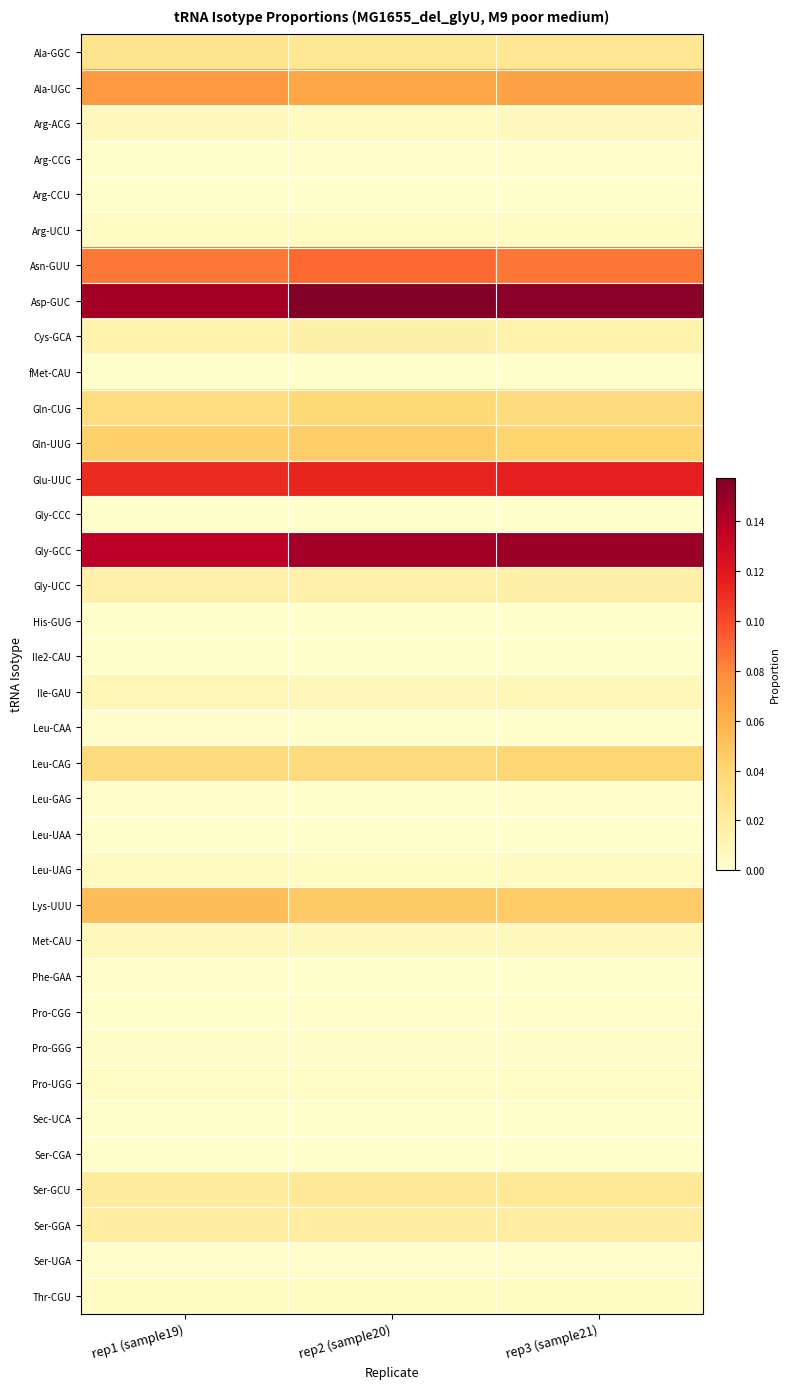

Reading left to right, what are all the values shown in this chart?

Ala-GGC: rep1 (sample19)=0.0	rep2 (sample20)=0.0	rep3 (sample21)=0.0
Ala-UGC: rep1 (sample19)=0.1	rep2 (sample20)=0.1	rep3 (sample21)=0.1
Arg-ACG: rep1 (sample19)=0.0	rep2 (sample20)=0.0	rep3 (sample21)=0.0
Arg-CCG: rep1 (sample19)=0.0	rep2 (sample20)=0.0	rep3 (sample21)=0.0
Arg-CCU: rep1 (sample19)=0.0	rep2 (sample20)=0.0	rep3 (sample21)=0.0
Arg-UCU: rep1 (sample19)=0.0	rep2 (sample20)=0.0	rep3 (sample21)=0.0
Asn-GUU: rep1 (sample19)=0.1	rep2 (sample20)=0.1	rep3 (sample21)=0.1
Asp-GUC: rep1 (sample19)=0.1	rep2 (sample20)=0.2	rep3 (sample21)=0.2
Cys-GCA: rep1 (sample19)=0.0	rep2 (sample20)=0.0	rep3 (sample21)=0.0
fMet-CAU: rep1 (sample19)=0.0	rep2 (sample20)=0.0	rep3 (sample21)=0.0
Gln-CUG: rep1 (sample19)=0.0	rep2 (sample20)=0.0	rep3 (sample21)=0.0
Gln-UUG: rep1 (sample19)=0.0	rep2 (sample20)=0.0	rep3 (sample21)=0.0
Glu-UUC: rep1 (sample19)=0.1	rep2 (sample20)=0.1	rep3 (sample21)=0.1
Gly-CCC: rep1 (sample19)=0.0	rep2 (sample20)=0.0	rep3 (sample21)=0.0
Gly-GCC: rep1 (sample19)=0.1	rep2 (sample20)=0.1	rep3 (sample21)=0.1
Gly-UCC: rep1 (sample19)=0.0	rep2 (sample20)=0.0	rep3 (sample21)=0.0
His-GUG: rep1 (sample19)=0.0	rep2 (sample20)=0.0	rep3 (sample21)=0.0
Ile2-CAU: rep1 (sample19)=0.0	rep2 (sample20)=0.0	rep3 (sample21)=0.0
Ile-GAU: rep1 (sample19)=0.0	rep2 (sample20)=0.0	rep3 (sample21)=0.0
Leu-CAA: rep1 (sample19)=0.0	rep2 (sample20)=0.0	rep3 (sample21)=0.0
Leu-CAG: rep1 (sample19)=0.0	rep2 (sample20)=0.0	rep3 (sample21)=0.0
Leu-GAG: rep1 (sample19)=0.0	rep2 (sample20)=0.0	rep3 (sample21)=0.0
Leu-UAA: rep1 (sample19)=0.0	rep2 (sample20)=0.0	rep3 (sample21)=0.0
Leu-UAG: rep1 (sample19)=0.0	rep2 (sample20)=0.0	rep3 (sample21)=0.0
Lys-UUU: rep1 (sample19)=0.1	rep2 (sample20)=0.0	rep3 (sample21)=0.0
Met-CAU: rep1 (sample19)=0.0	rep2 (sample20)=0.0	rep3 (sample21)=0.0
Phe-GAA: rep1 (sample19)=0.0	rep2 (sample20)=0.0	rep3 (sample21)=0.0
Pro-CGG: rep1 (sample19)=0.0	rep2 (sample20)=0.0	rep3 (sample21)=0.0
Pro-GGG: rep1 (sample19)=0.0	rep2 (sample20)=0.0	rep3 (sample21)=0.0
Pro-UGG: rep1 (sample19)=0.0	rep2 (sample20)=0.0	rep3 (sample21)=0.0
Sec-UCA: rep1 (sample19)=0.0	rep2 (sample20)=0.0	rep3 (sample21)=0.0
Ser-CGA: rep1 (sample19)=0.0	rep2 (sample20)=0.0	rep3 (sample21)=0.0
Ser-GCU: rep1 (sample19)=0.0	rep2 (sample20)=0.0	rep3 (sample21)=0.0
Ser-GGA: rep1 (sample19)=0.0	rep2 (sample20)=0.0	rep3 (sample21)=0.0
Ser-UGA: rep1 (sample19)=0.0	rep2 (sample20)=0.0	rep3 (sample21)=0.0
Thr-CGU: rep1 (sample19)=0.0	rep2 (sample20)=0.0	rep3 (sample21)=0.0